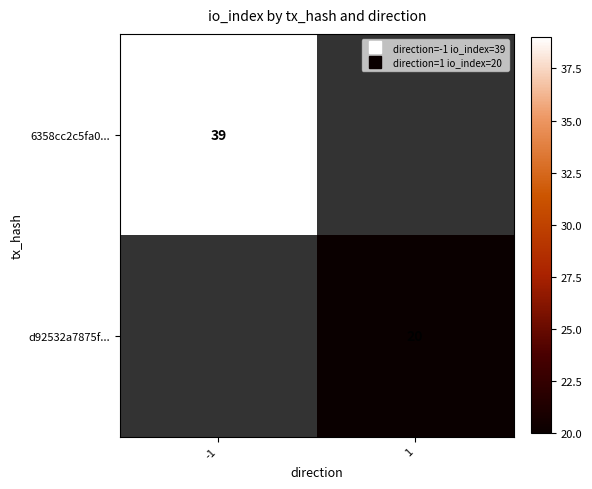

At how many categories does at least one series exceed 35?

1